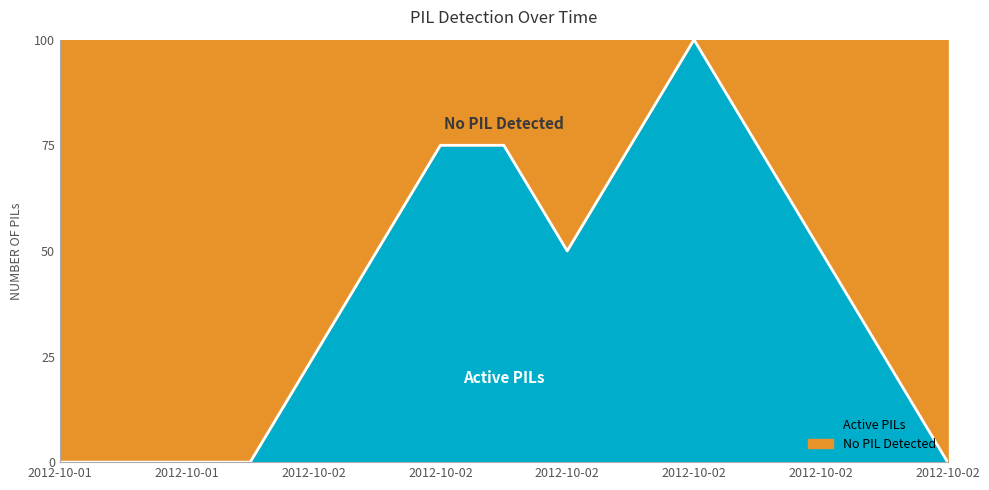

What is the ratio of the value at 2012-10-02 19:00 to the value at 2012-10-02 01:00?

1.0